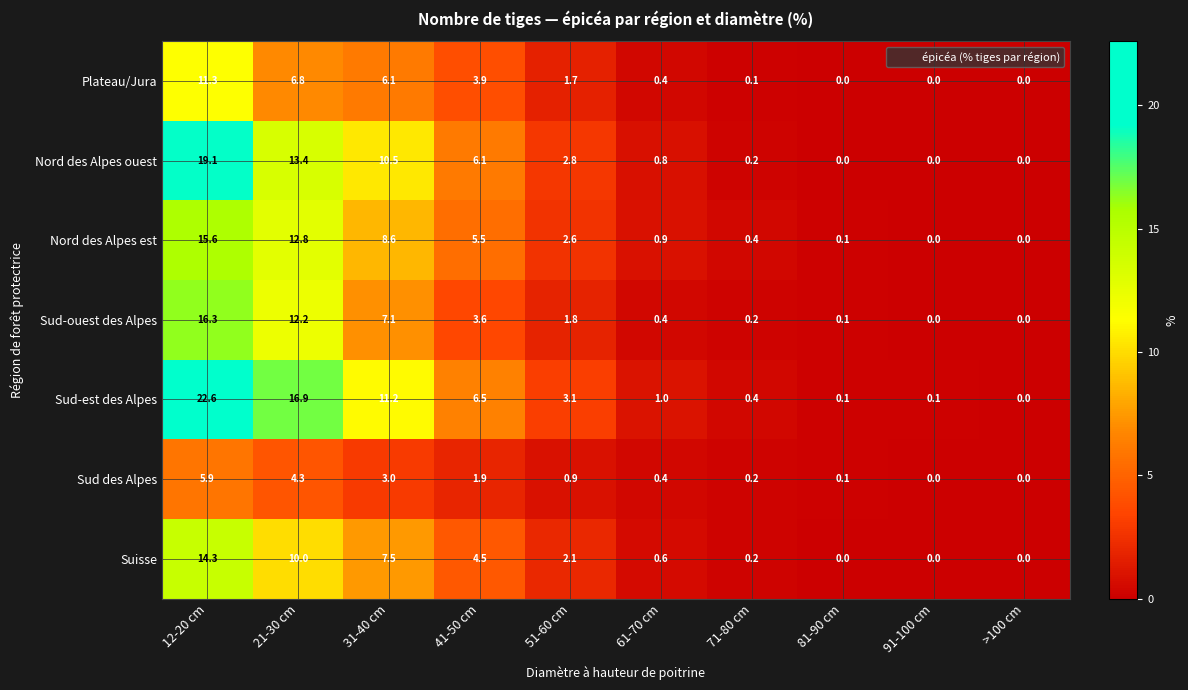

What is the maximum value shown in the chart?

22.6